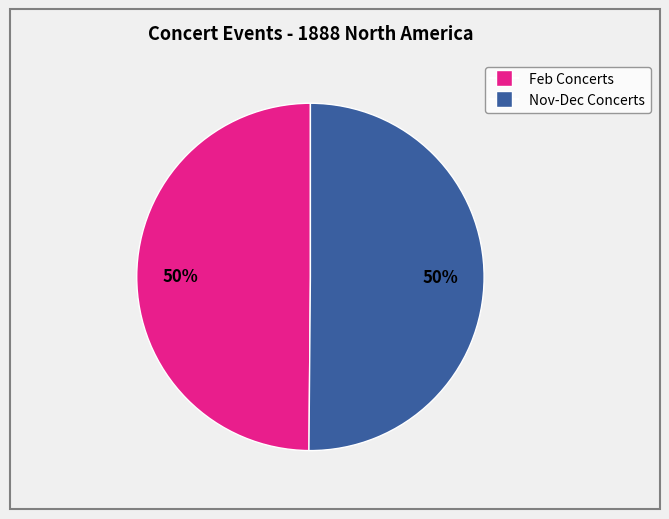

Count the number of slices in the pie.

2